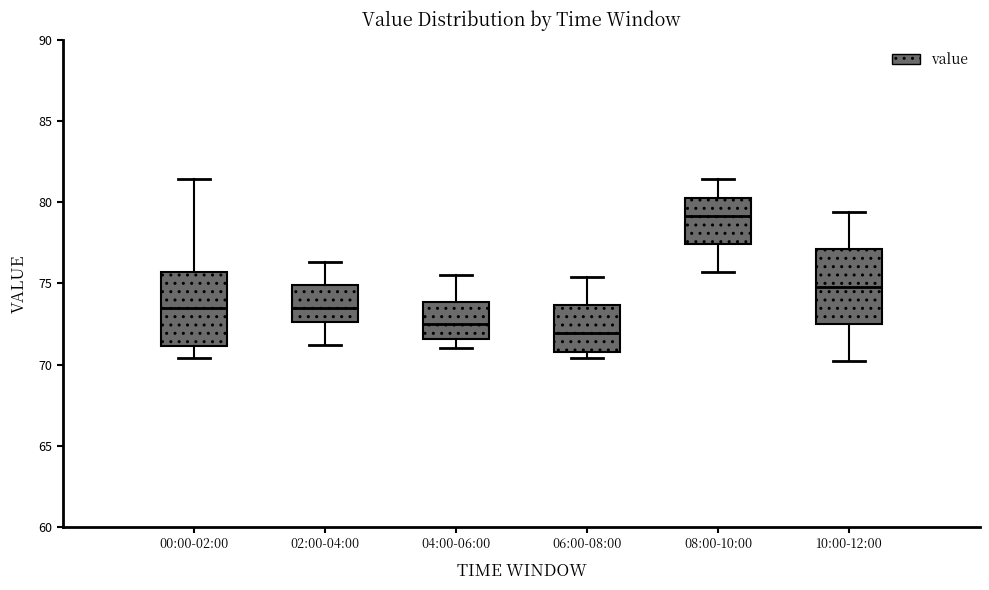

Where does the upper whisker of the box for 04:00-06:00 end on the y-axis? The values are not printed on the chart, so give them approximately, as read against the axis.

75.5